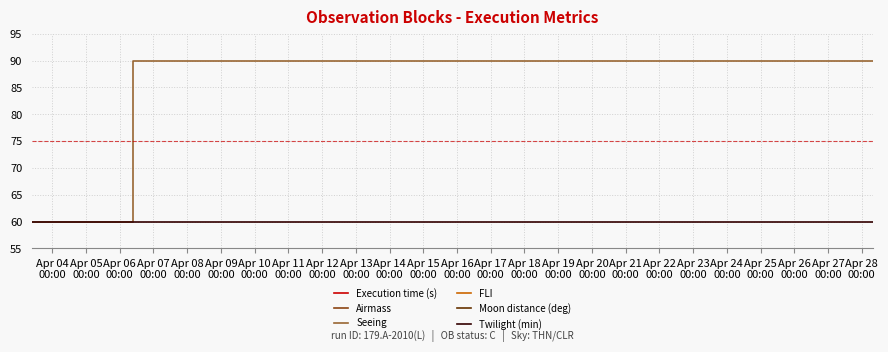

Which category has the lowest value across all series?

Apr 04
00:00